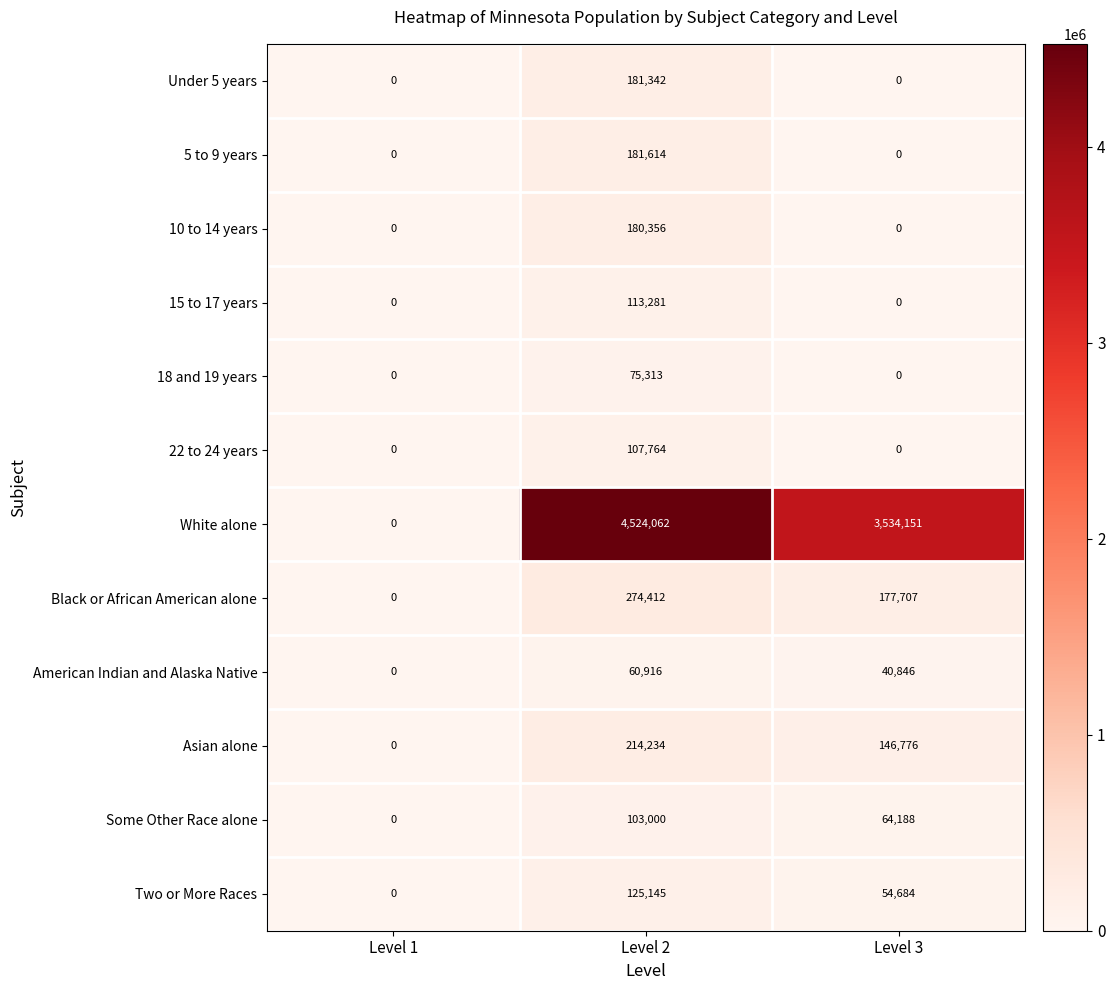

Which series has the largest total across all categories?

White alone